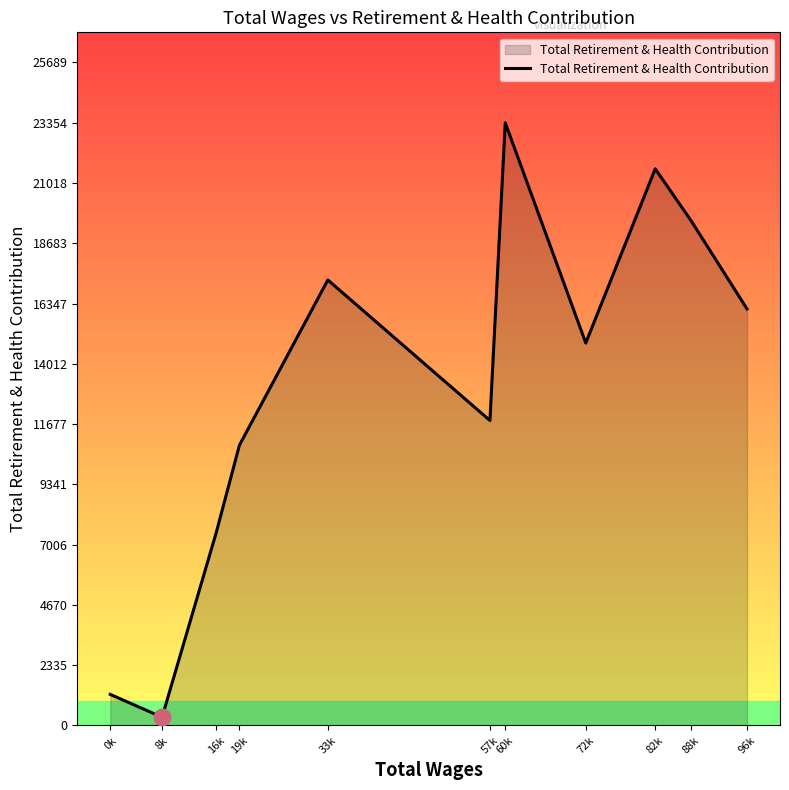

Is it true that the value at 60k is 23354?

True